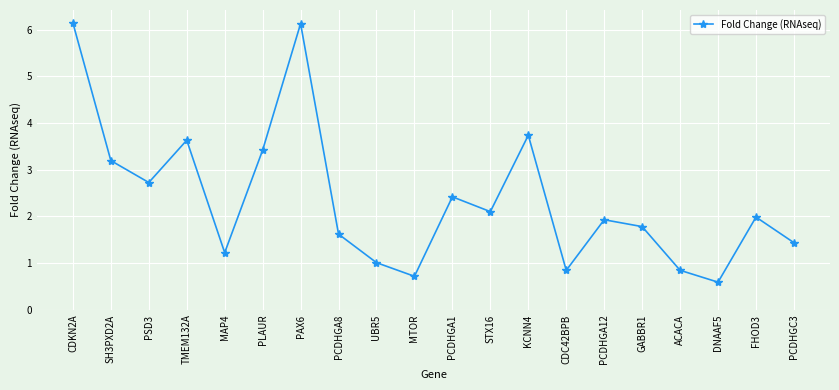

True or false: the data shows 1.1 at STX16.

False